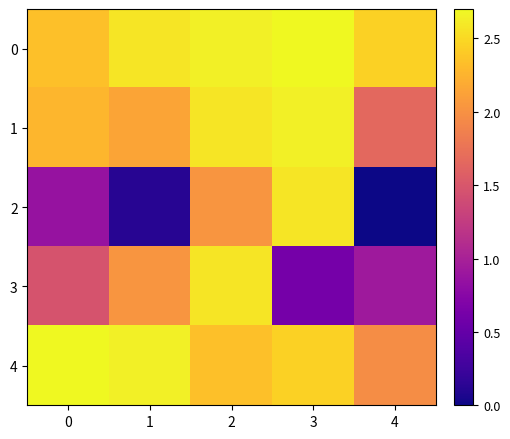

How many categories are shown in the chart?

5